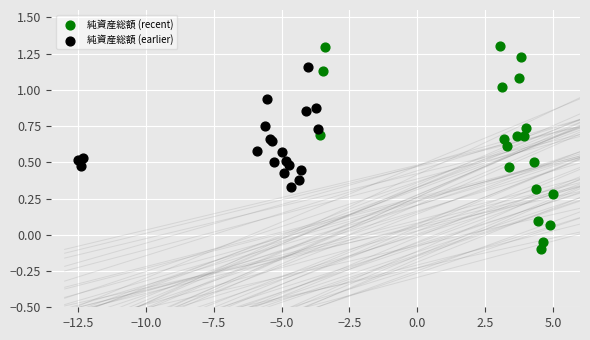

Which series has the largest Y range (max minus min)?

純資産総額 (recent)